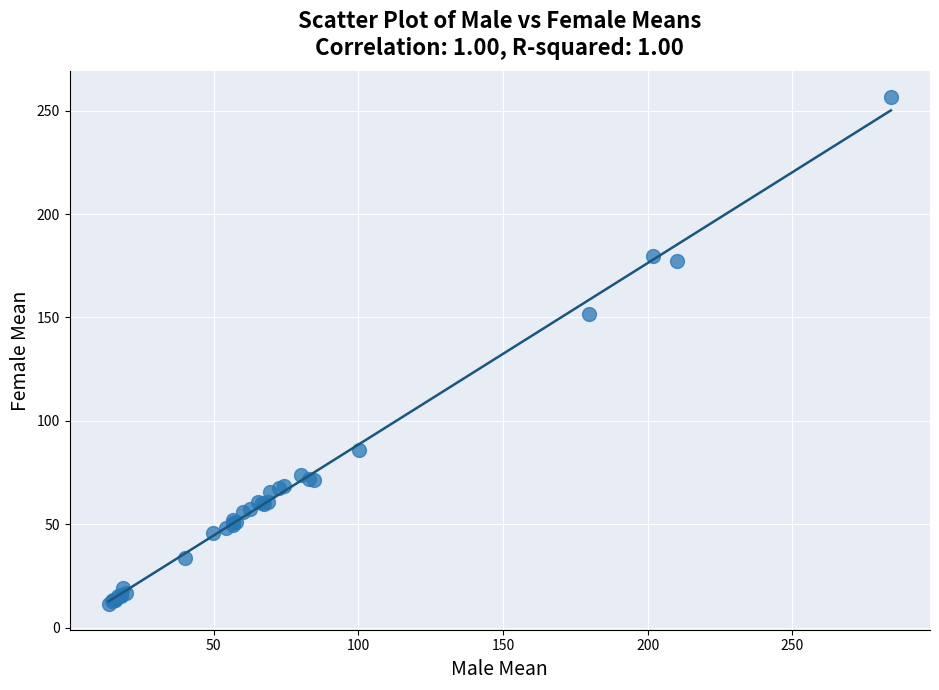

What Y value in the scatter plot is closest to 134?

151.5